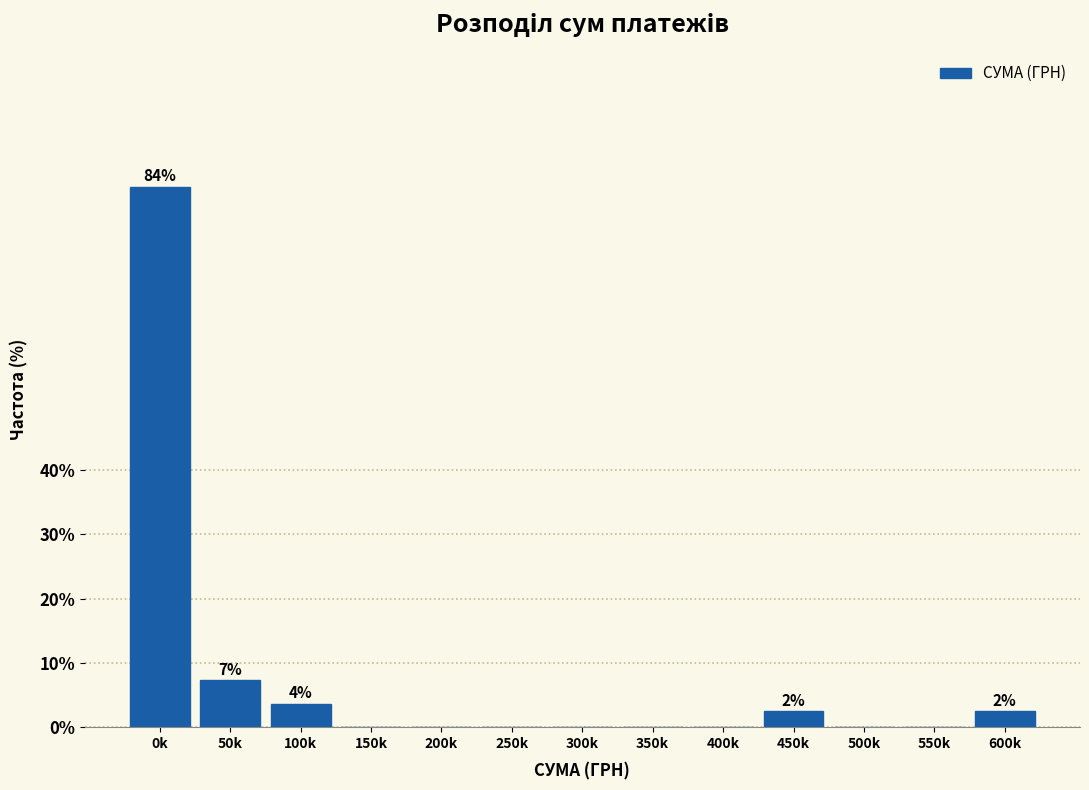

Reading left to right, list all the values displayed in this chart.

0k=84.1	50k=7.3	100k=3.7	150k=0.0	200k=0.0	250k=0.0	300k=0.0	350k=0.0	400k=0.0	450k=2.4	500k=0.0	550k=0.0	600k=2.4